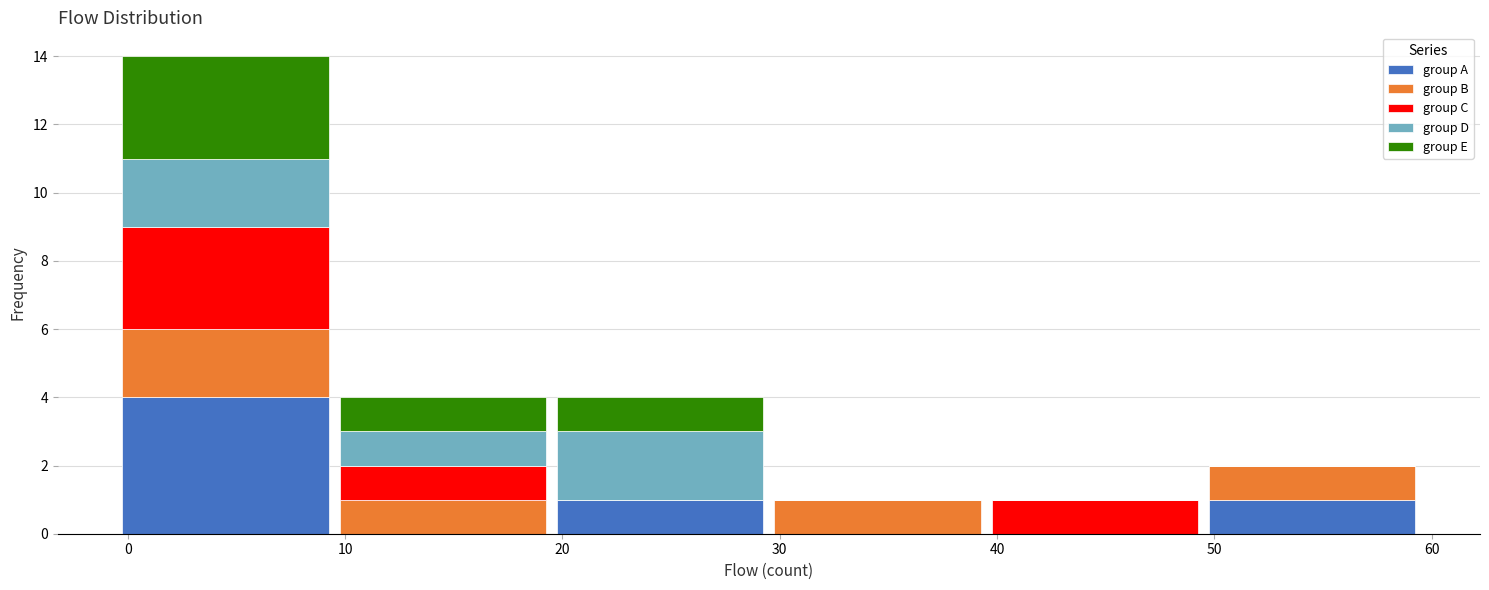

Which range on the x-axis has the tallest stacked bar (by total height)?

-0.5 to 9.5